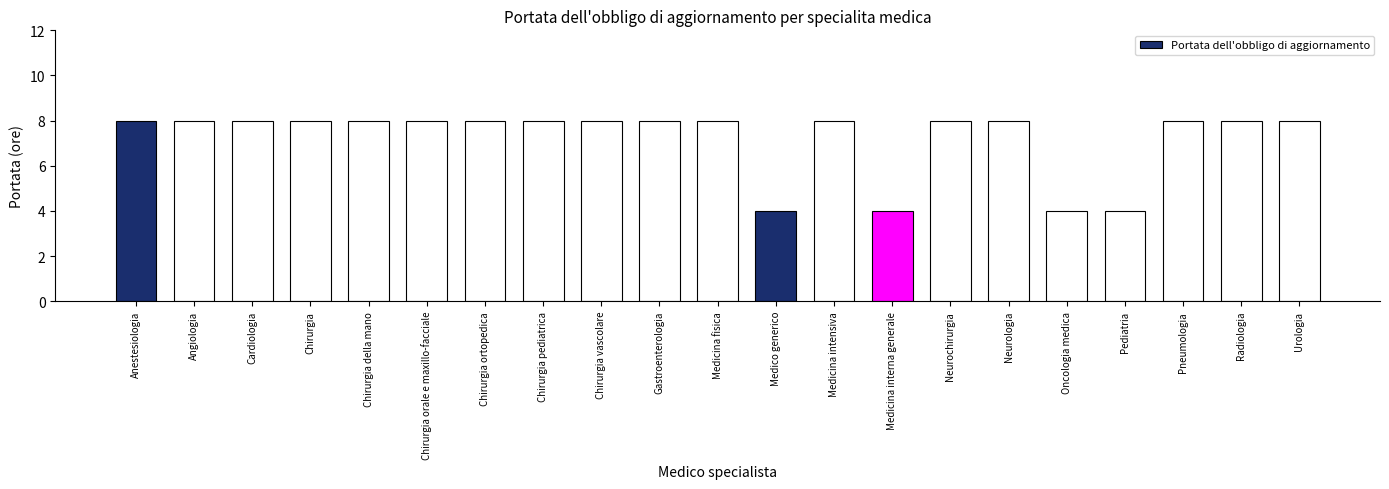

Approximately how many times larger is the value at Oncologia medica compared to Cardiologia?

0.5